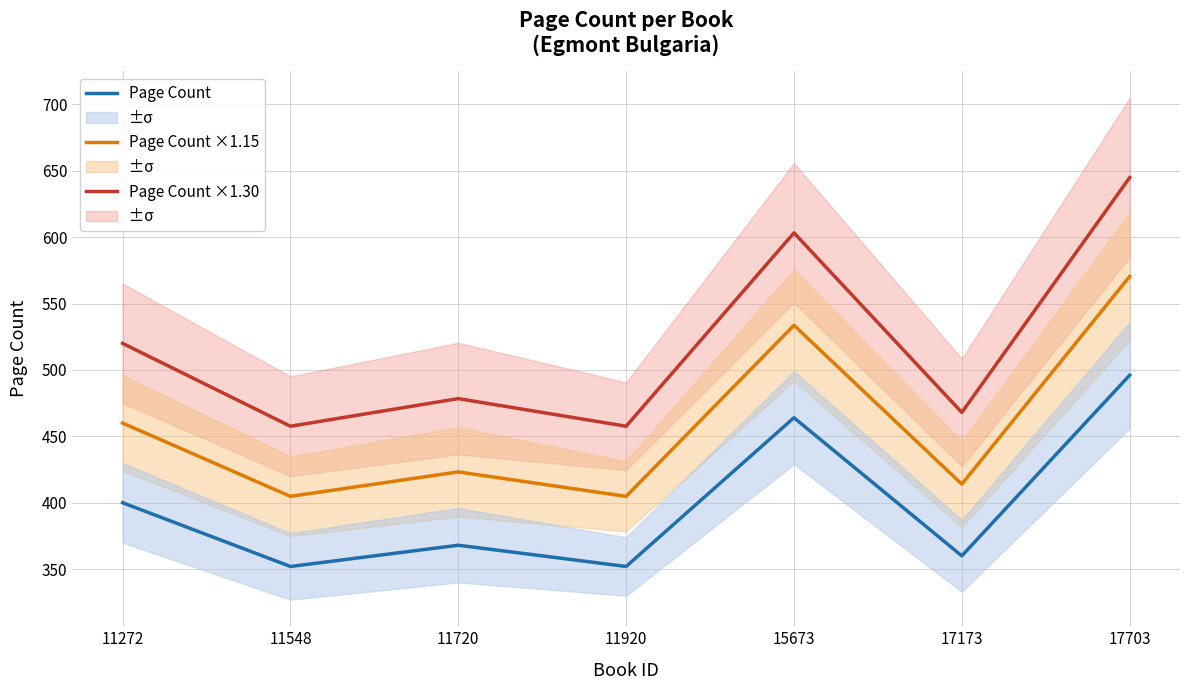

At which category does the chart reach its minimum across all series?

11548